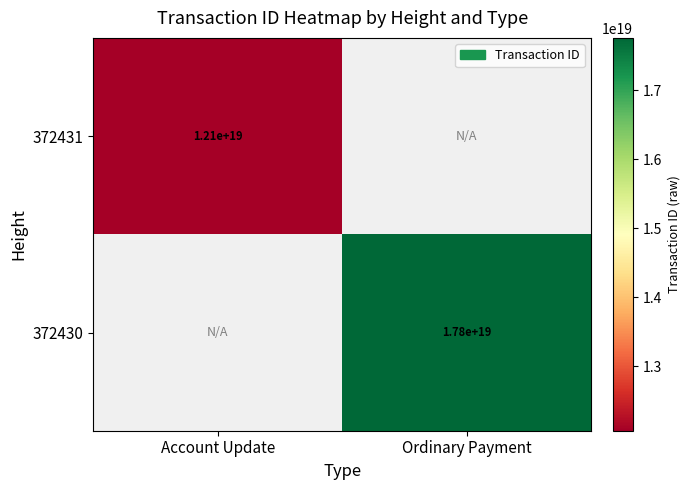

Is the value of 372431 at Account Update greater than the value of 372430 at Ordinary Payment?

No